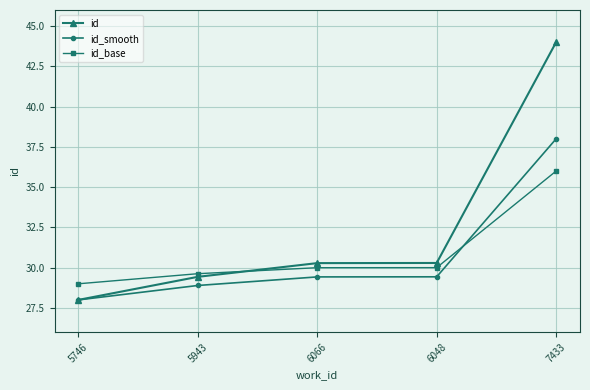

What is the sum of the id_base values at 6066 and 7433?

66.0